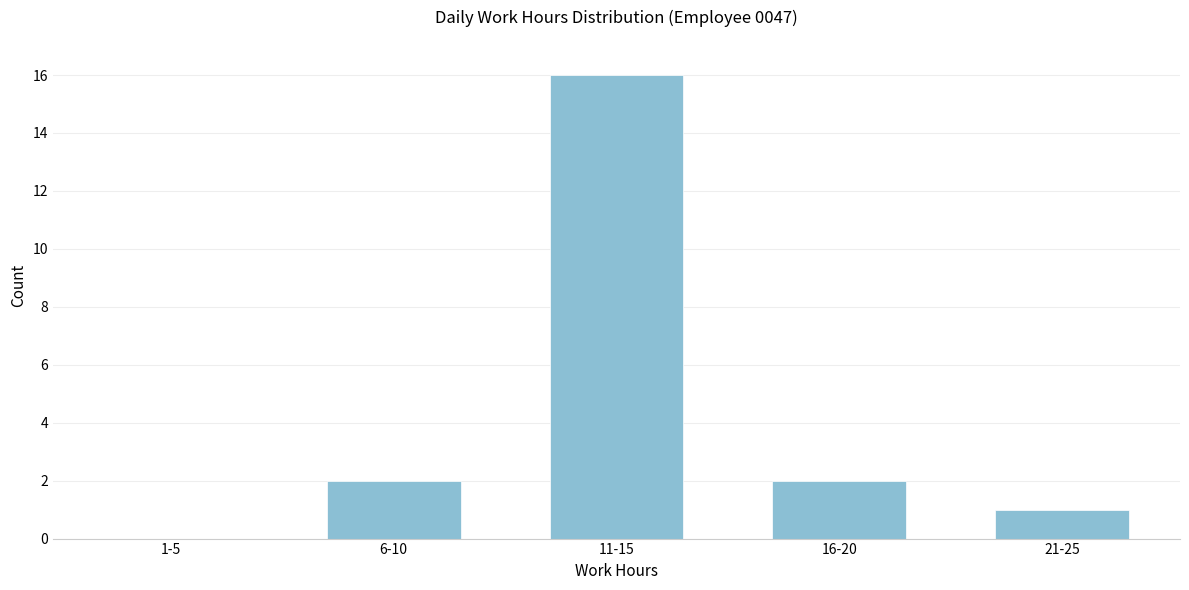

Reading left to right, list all the values displayed in this chart.

1-5=0	6-10=2	11-15=16	16-20=2	21-25=1